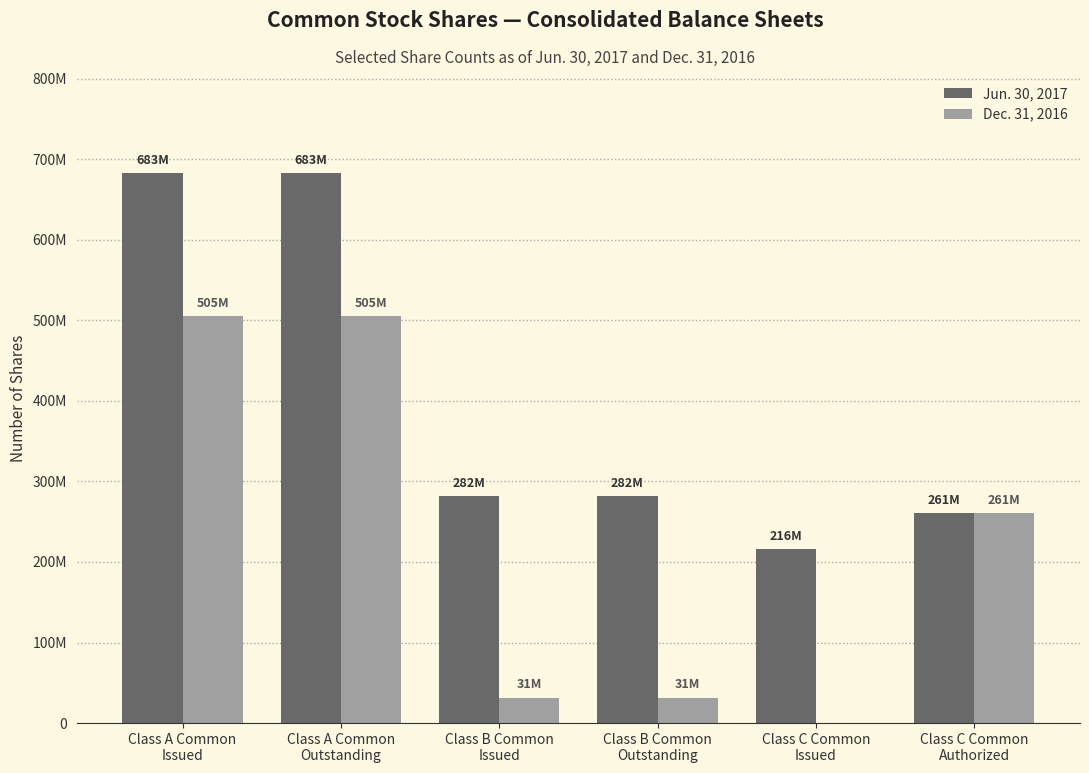

The Dec. 31, 2016 series shows 15325903 at Class B Common
Issued. True or false?

False